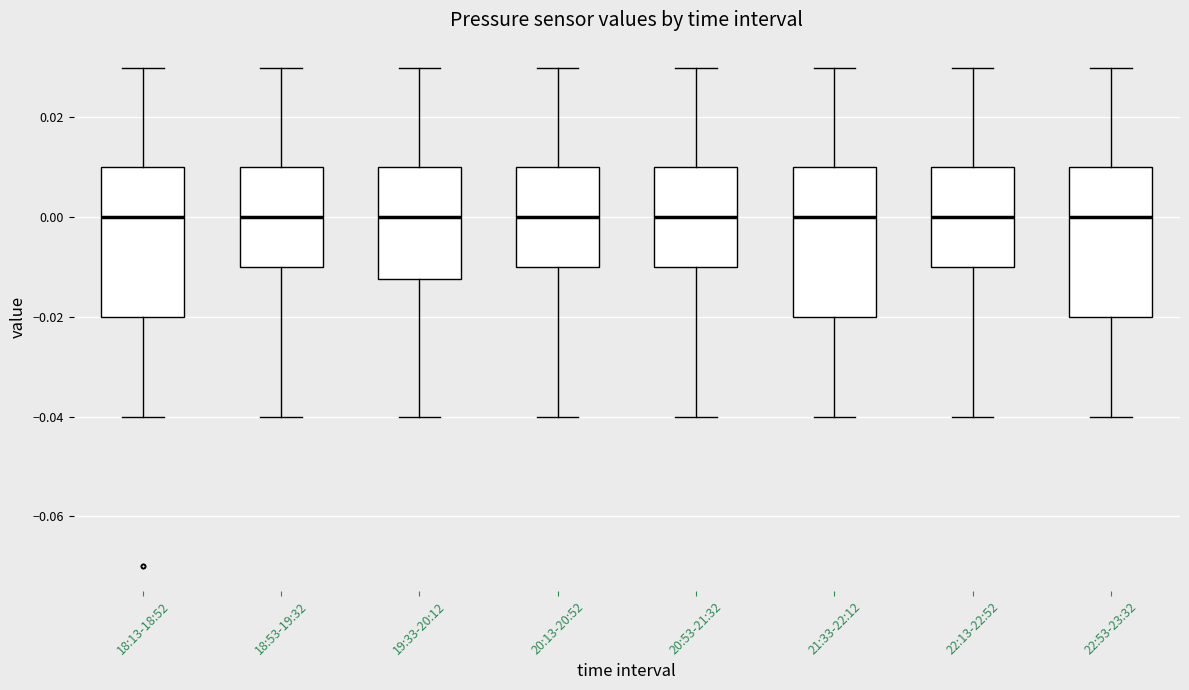

Where does the median line of the box for 18:53-19:32 sit on the y-axis? The values are not printed on the chart, so give them approximately, as read against the axis.

0.000